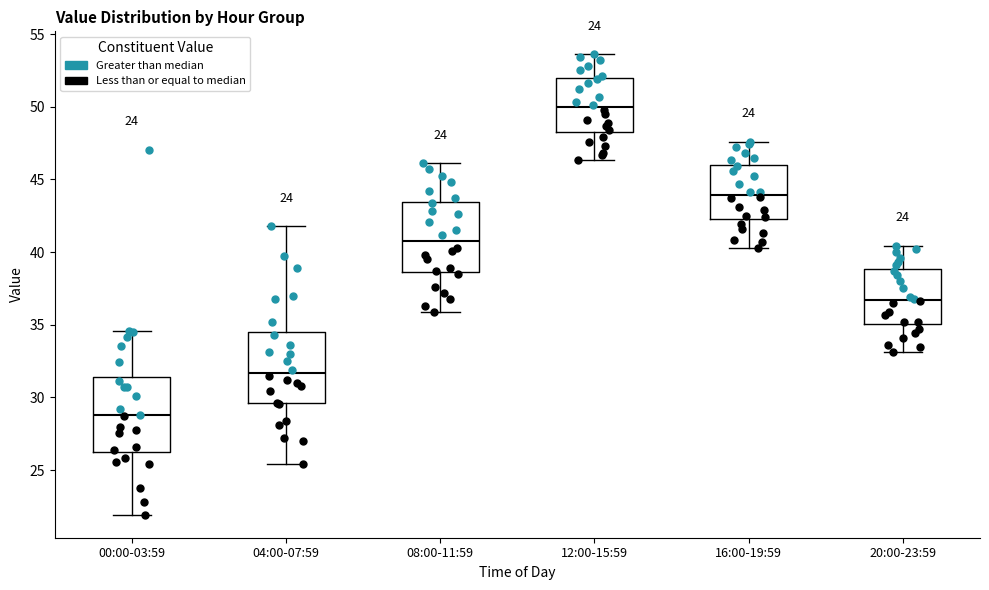

Reading left to right, read every box against the y-axis: the position of its median line, the range the box covers, and the ends of its whiskers. The values are not printed on the chart, so give them approximately, as read against the axis.

00:00-03:59: median 29.0, box 26.5 to 31.5, whiskers 22.0 to 34.5
04:00-07:59: median 31.5, box 29.5 to 34.5, whiskers 25.5 to 42.0
08:00-11:59: median 41.0, box 38.5 to 43.5, whiskers 36.0 to 46.0
12:00-15:59: median 50.0, box 48.5 to 52.0, whiskers 46.5 to 53.5
16:00-19:59: median 44.0, box 42.5 to 46.0, whiskers 40.5 to 47.5
20:00-23:59: median 36.5, box 35.0 to 39.0, whiskers 33.0 to 40.5